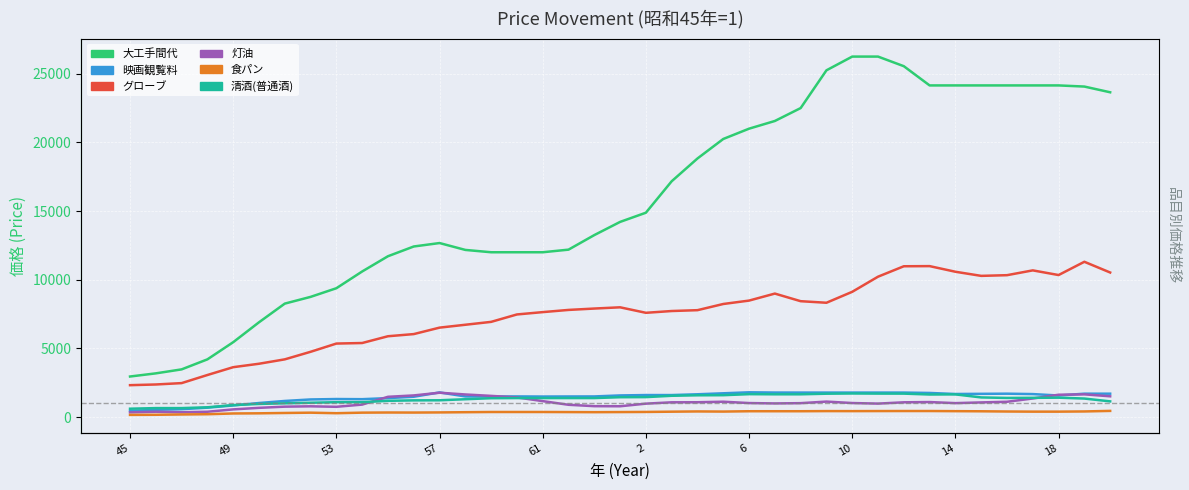

What is the smallest value displayed?

155